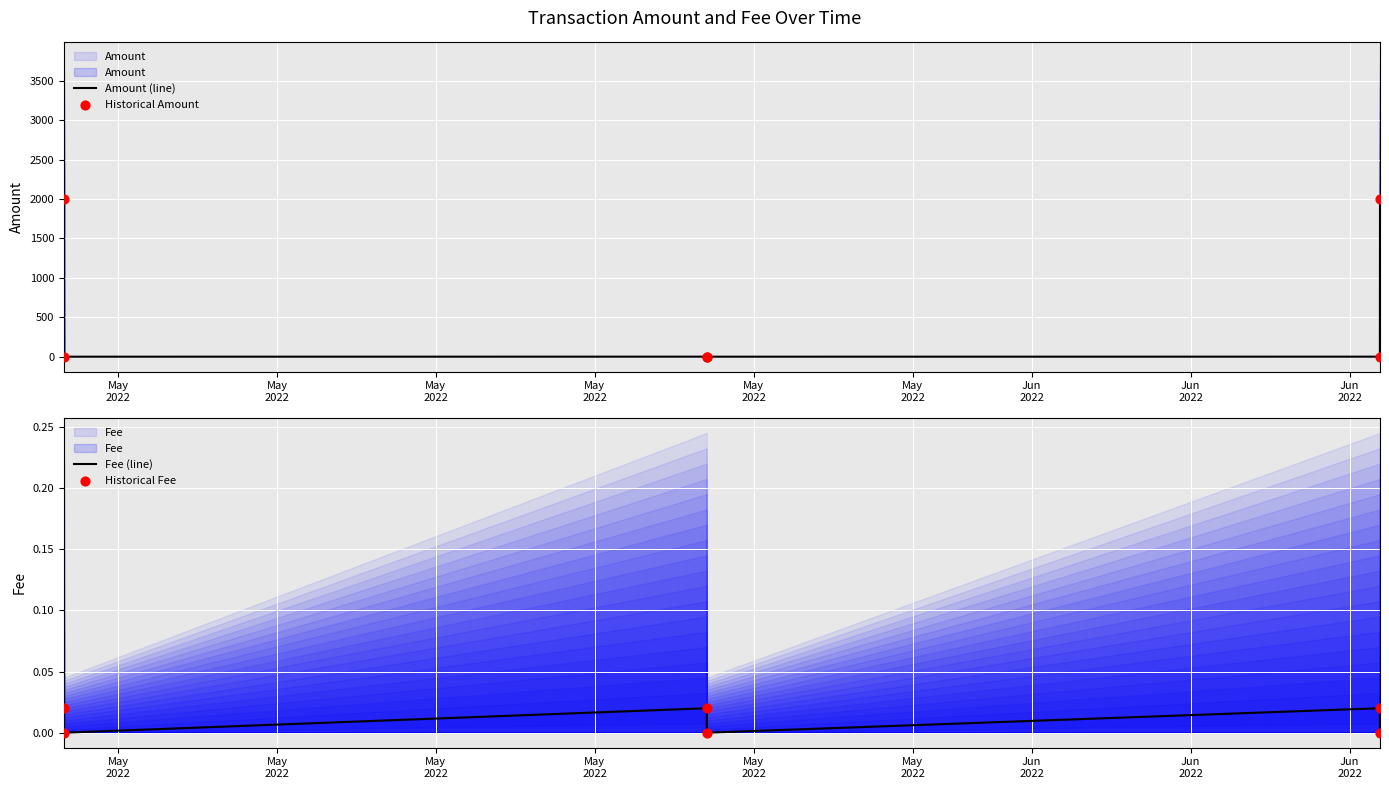

At which category is the sum across all series the highest?

May
2022